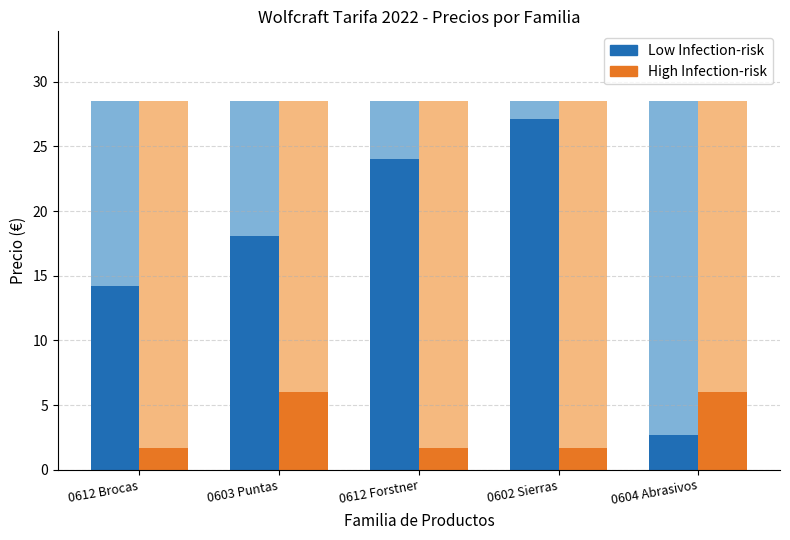

List the labels in order of Low Infection-risk value, smallest first.

0604 Abrasivos, 0612 Brocas, 0603 Puntas, 0612 Forstner, 0602 Sierras